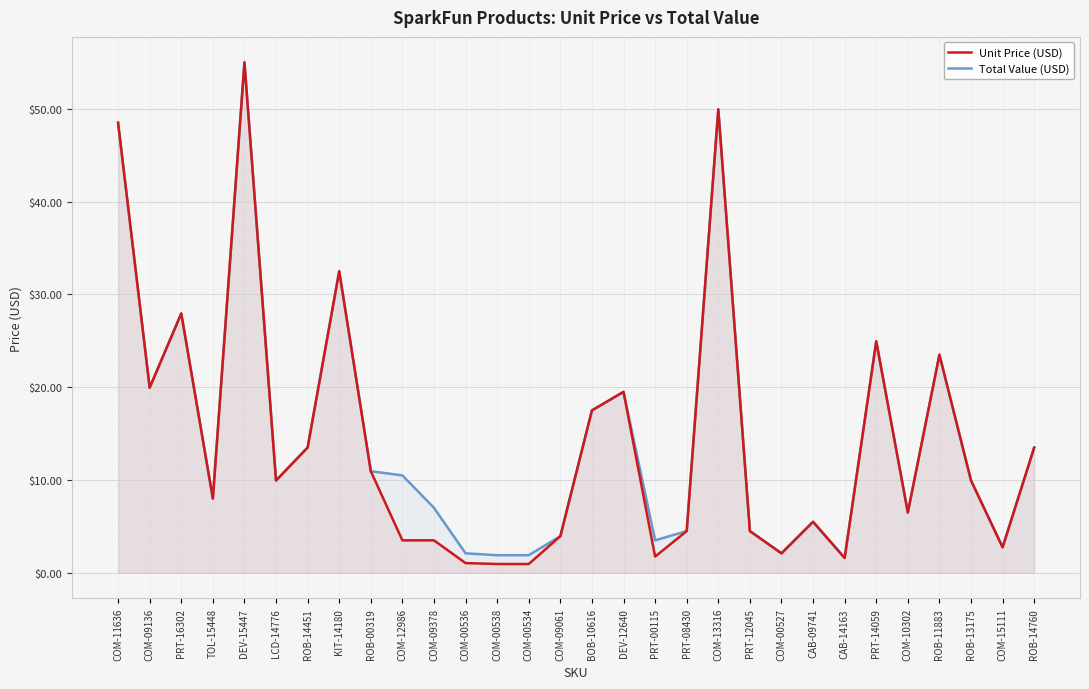

What is the label of the 26th point from the left?

COM-10302